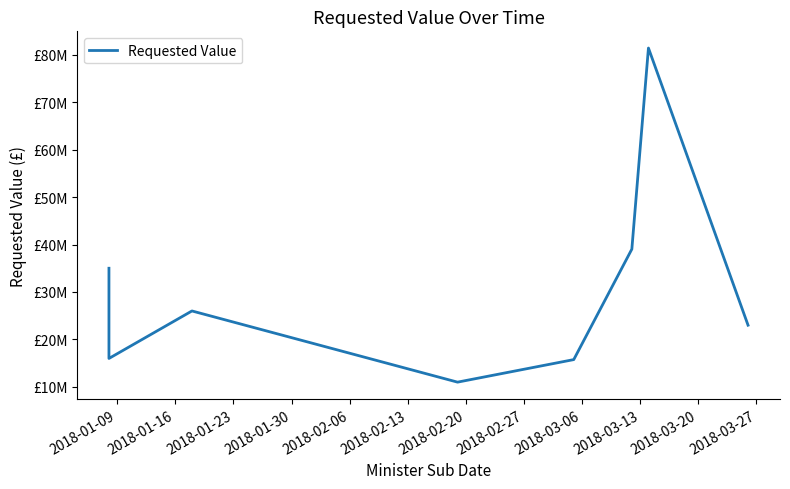

What is the difference between the maximum and second lowest values?

65650000